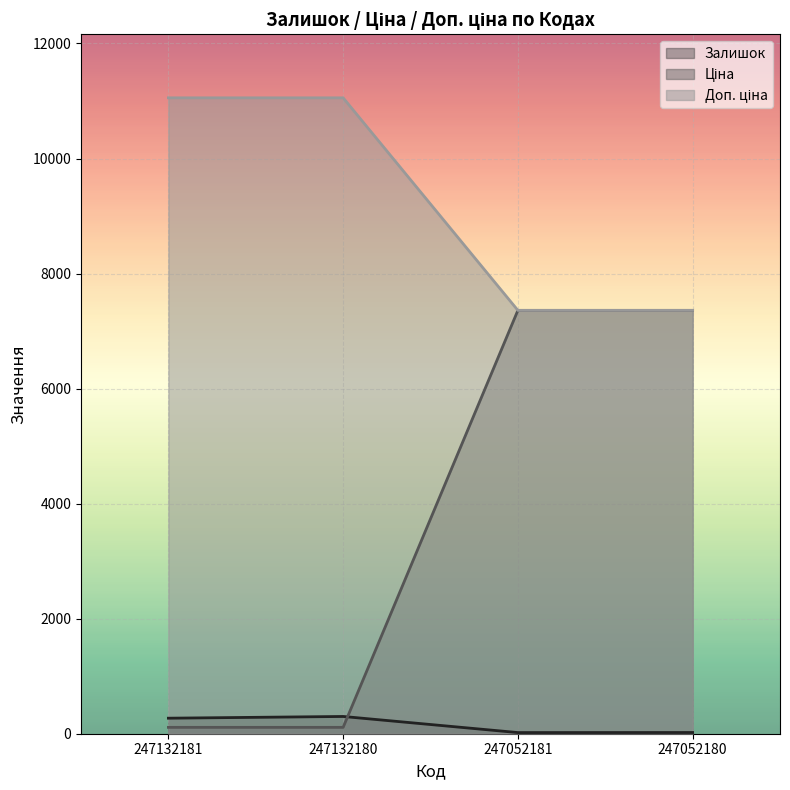

At 247052181, list the series in order from largest to smallest.

Ціна, Доп. ціна, Залишок